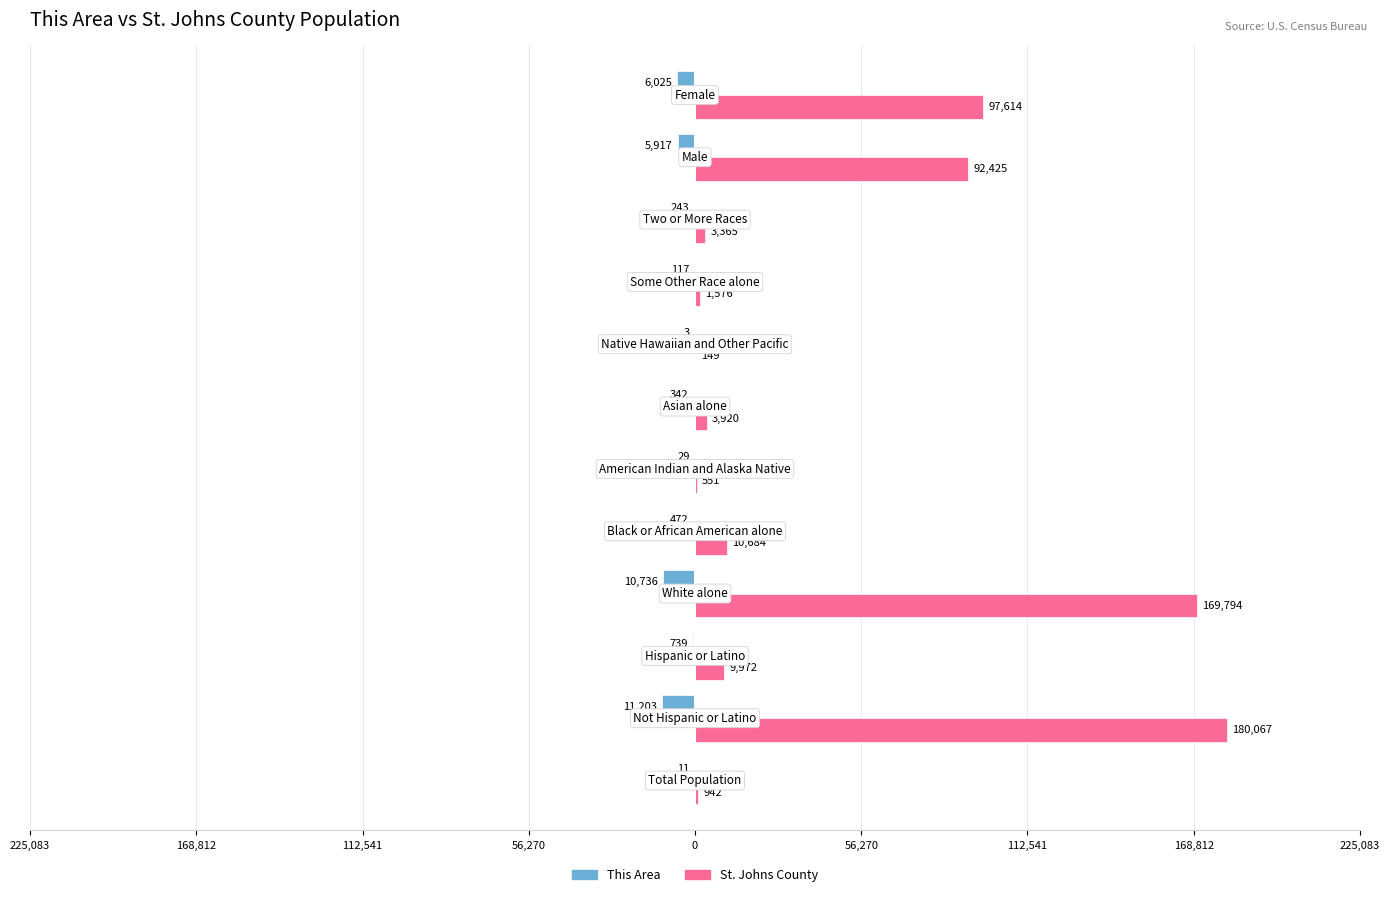

Which series has the widest spread of values?

St. Johns County